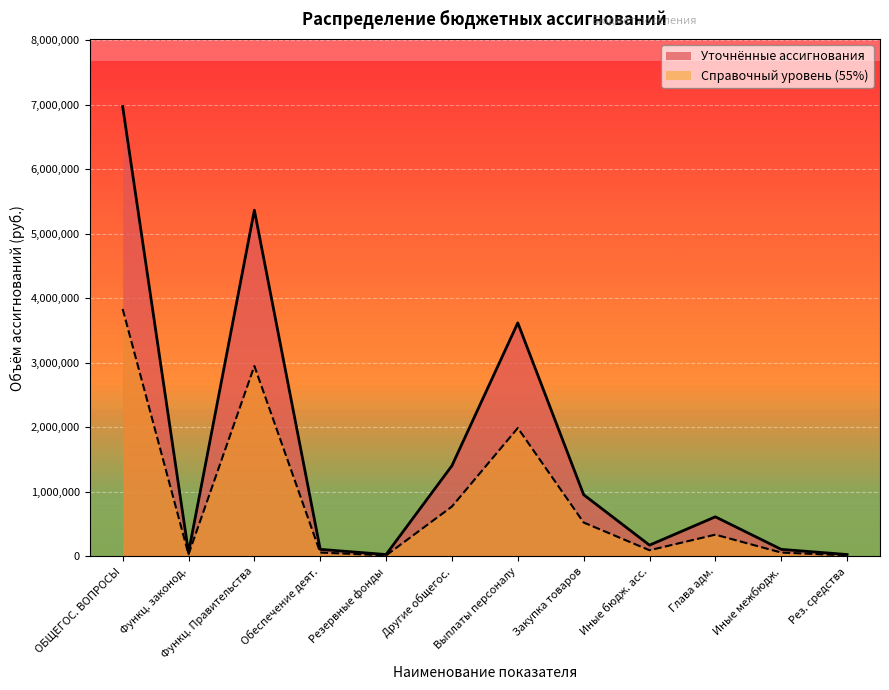

Where is Уточнённые ассигнования nearest to the value 3500685?

Выплаты персоналу